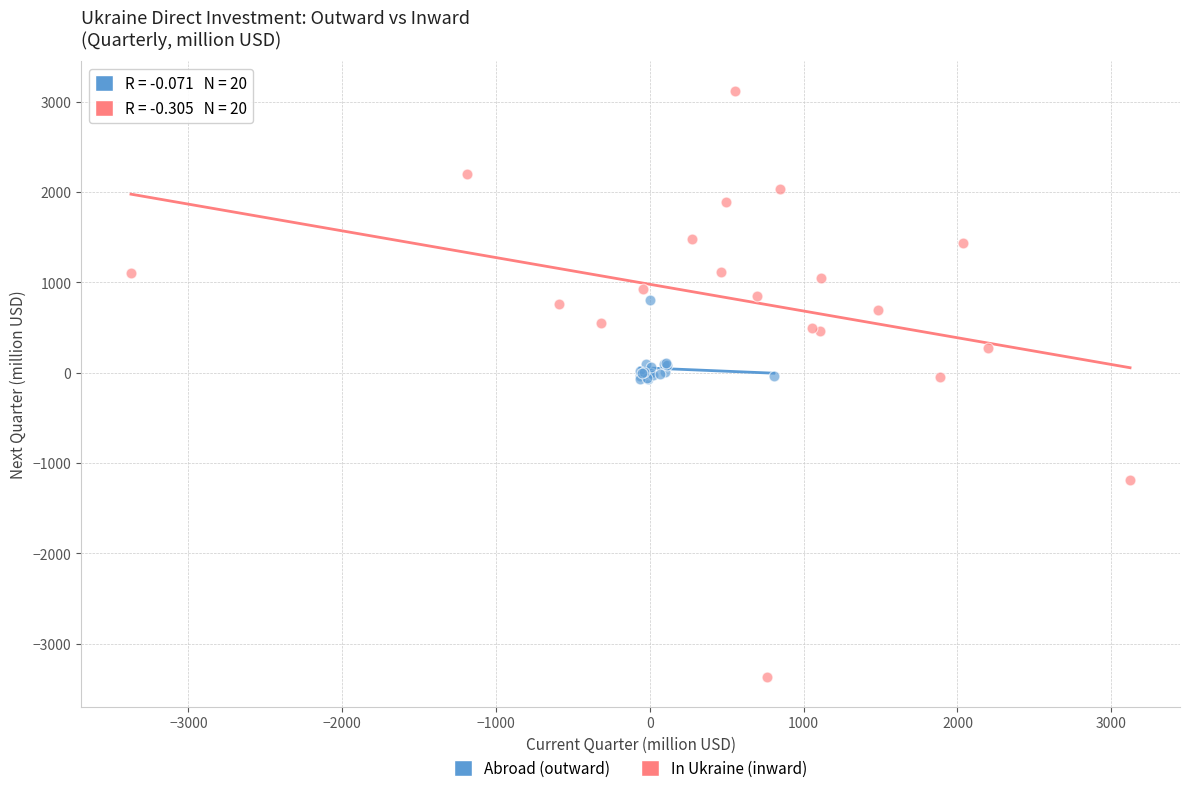

Which series contains the lowest Y value?

In Ukraine (inward)